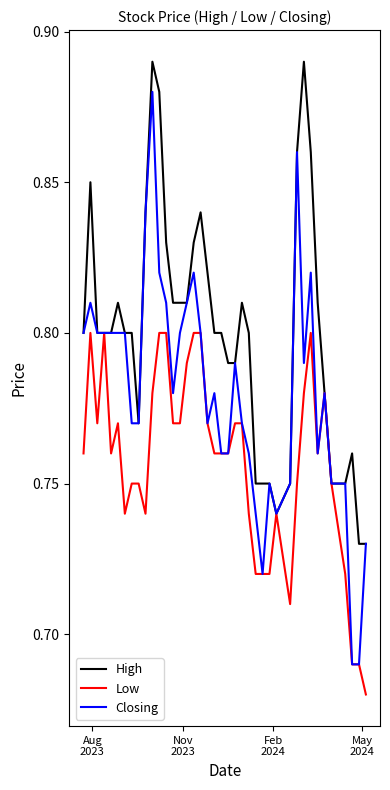

What is the difference between the second highest and minimum values in the Low series?

0.1